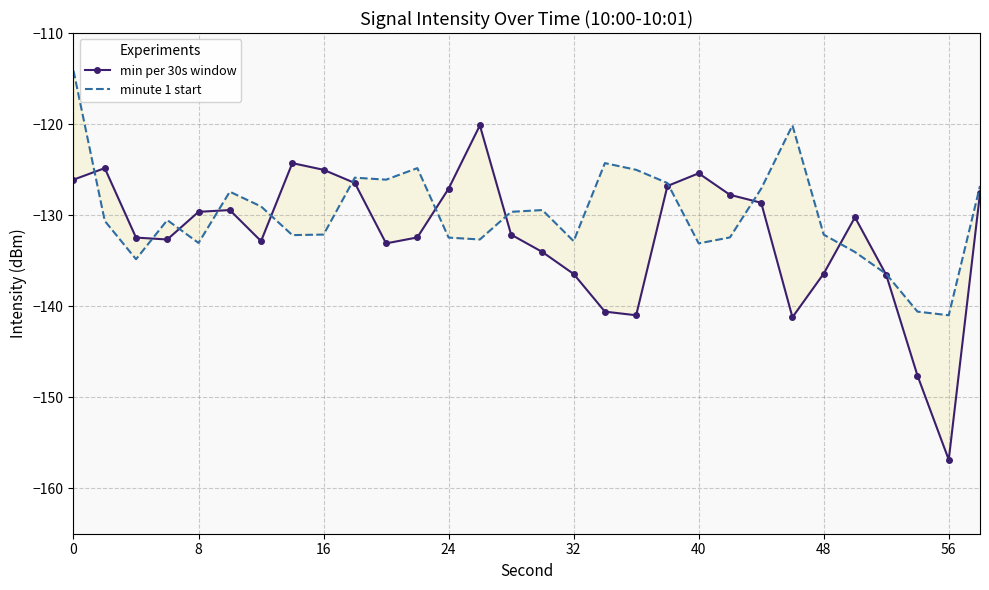

Does the chart have visible grid lines?

Yes